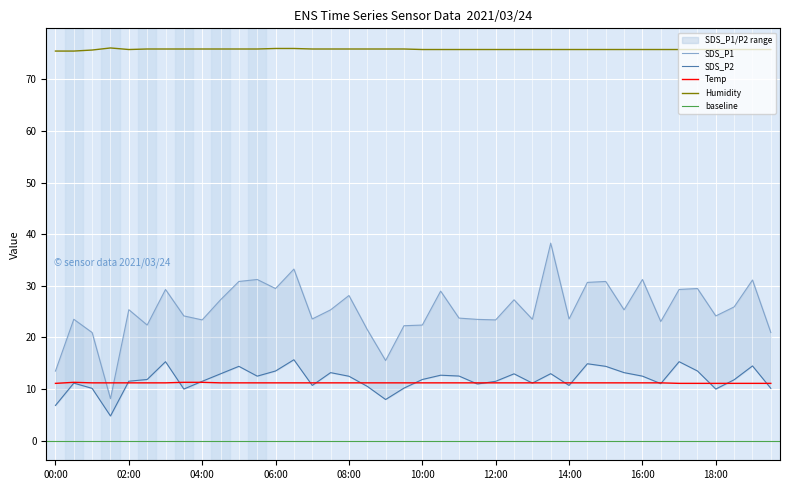

True or false: SDS_P1 and Humidity cross at least once.

False